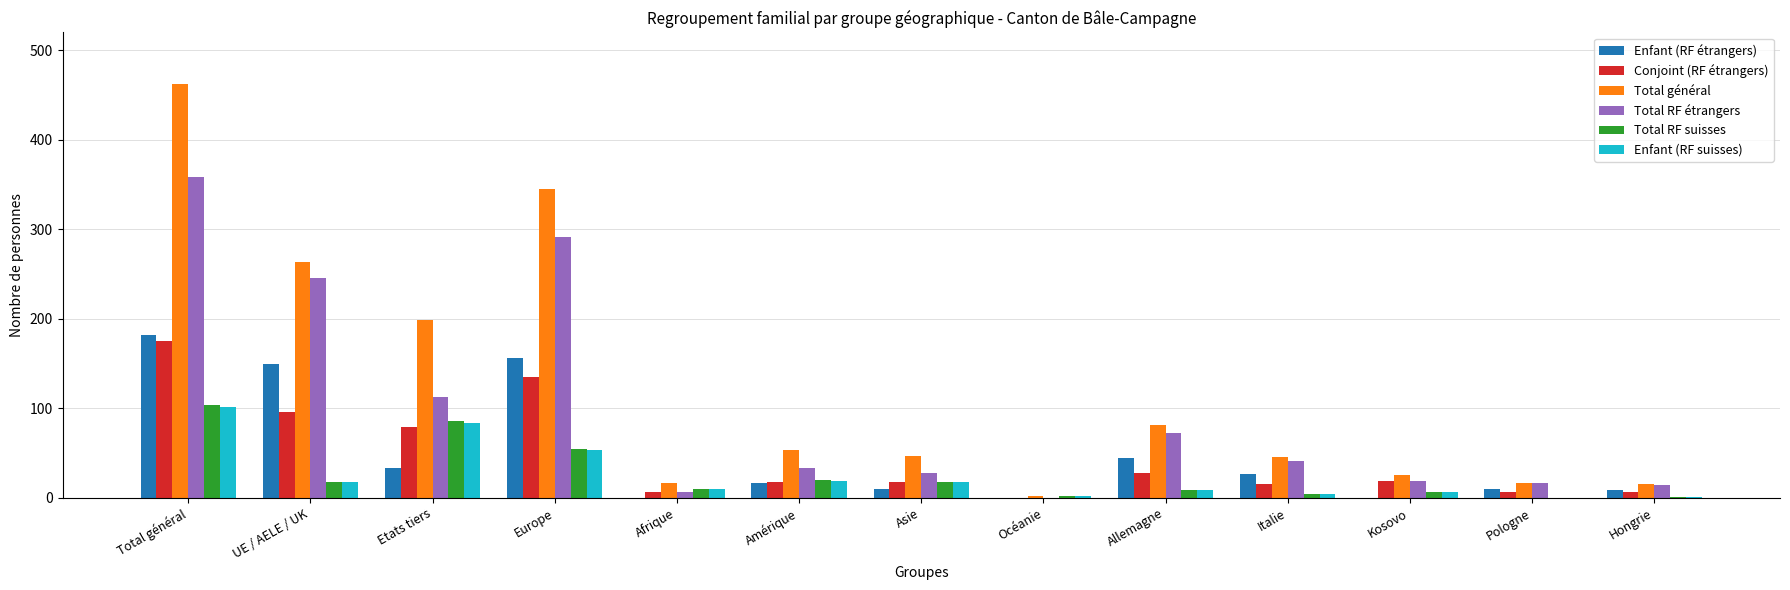

What is the sum of all Total général values?

1568